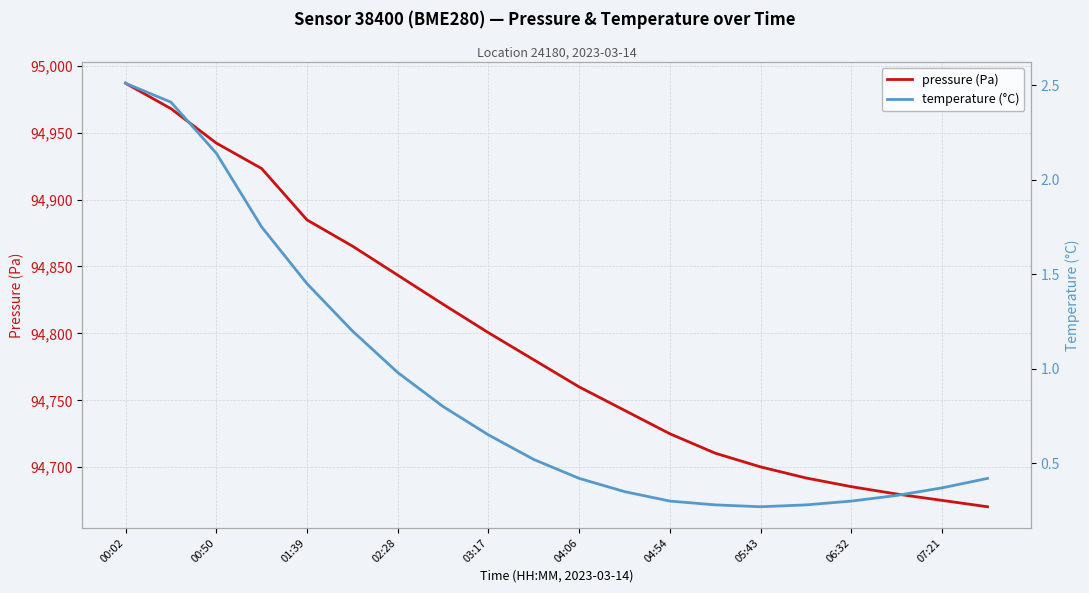

List the series in order of their overall mean, lowest first.

temperature (°C), pressure (Pa)